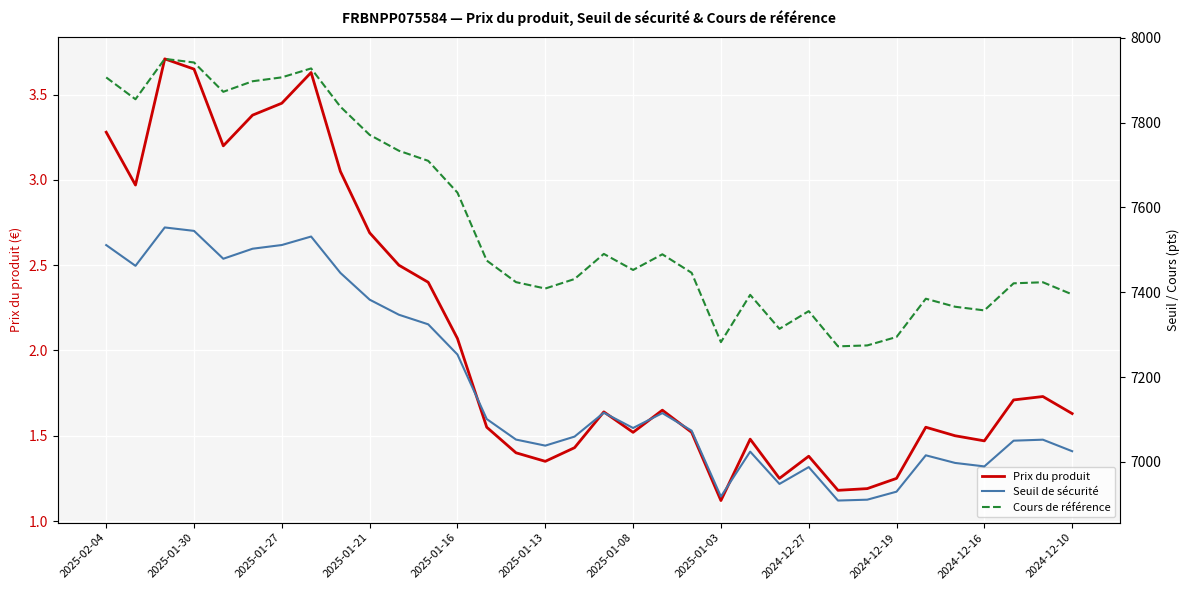

Which category has the lowest value in the Prix du produit series?

2025-01-03